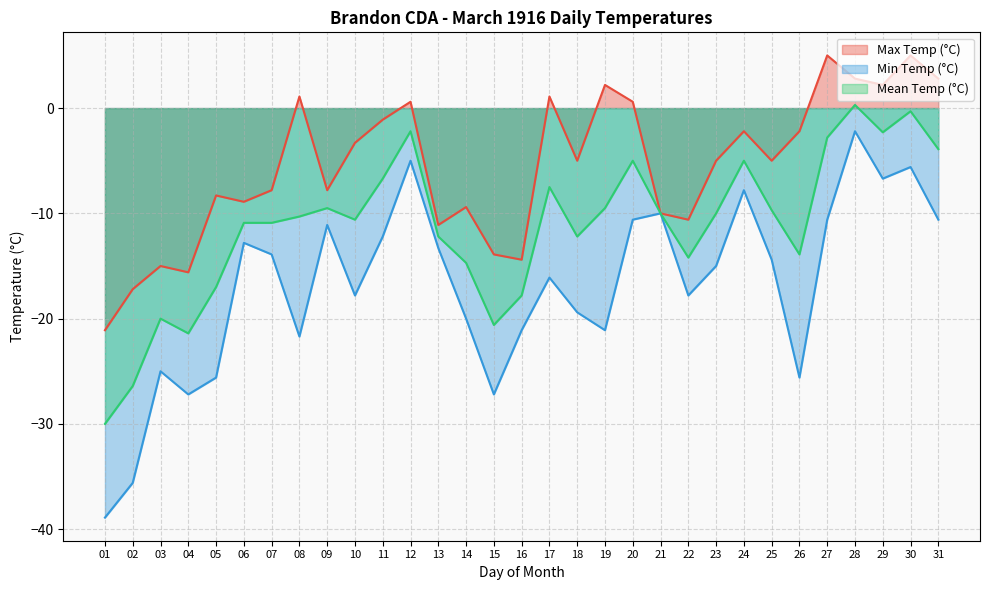

True or false: Min Temp (°C) and Mean Temp (°C) cross at least once.

False